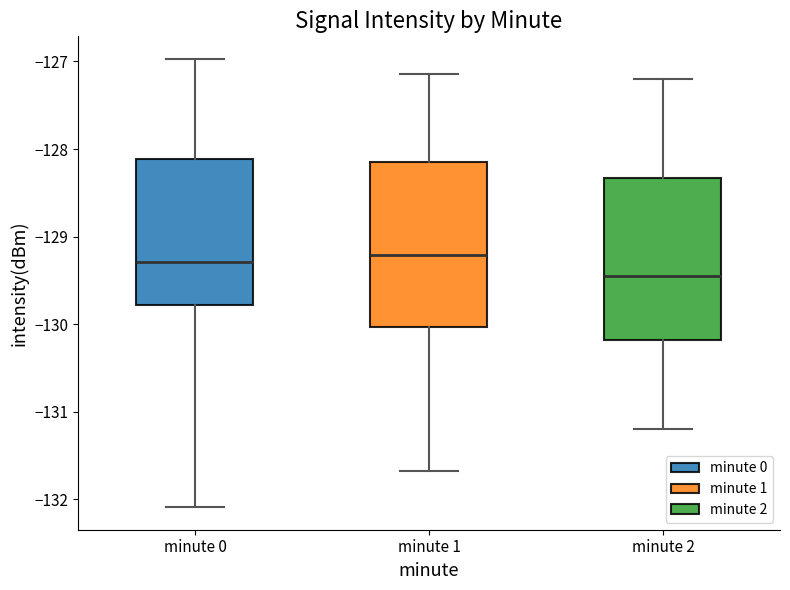

Which box has the lowest median line?

minute 2